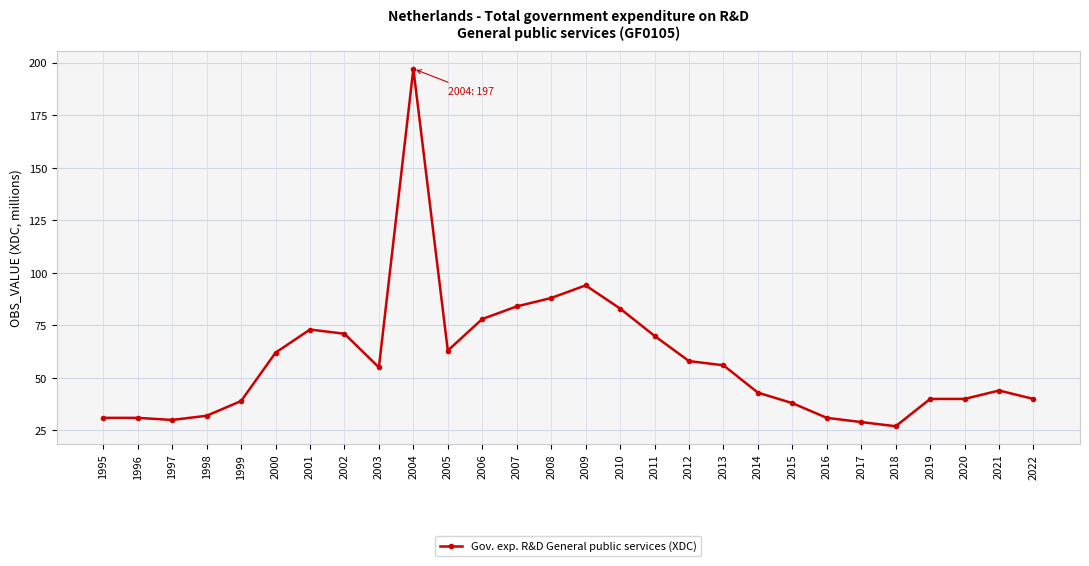

True or false: there are more than 2 points higher than both neighbors.

True